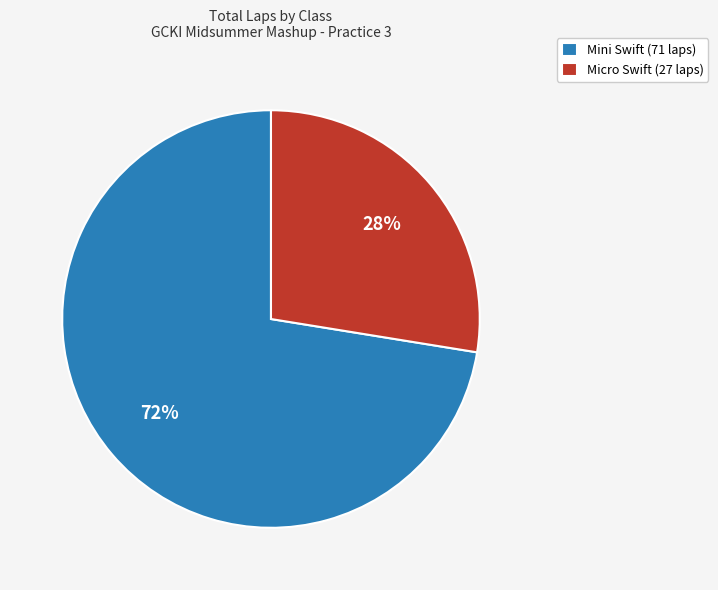

Rank the categories by value from lowest to highest.

Micro Swift (27 laps), Mini Swift (71 laps)